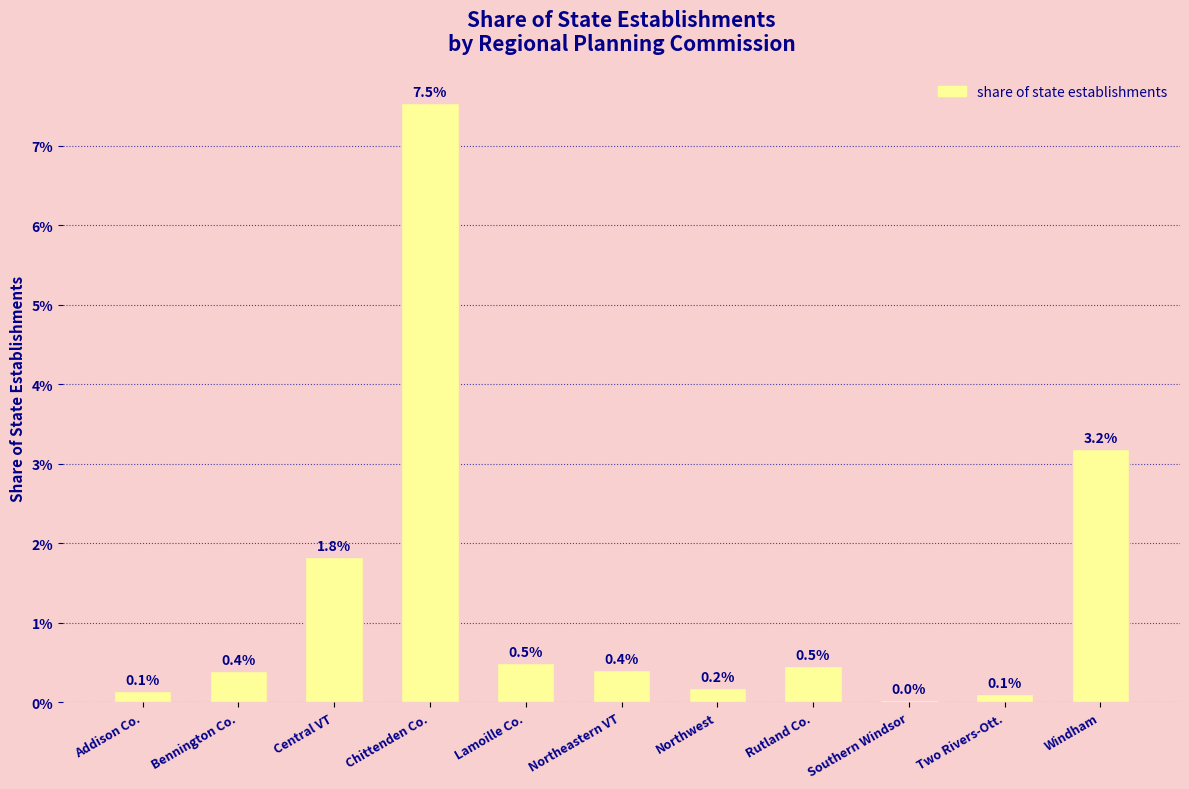

Are the bars horizontal?

No